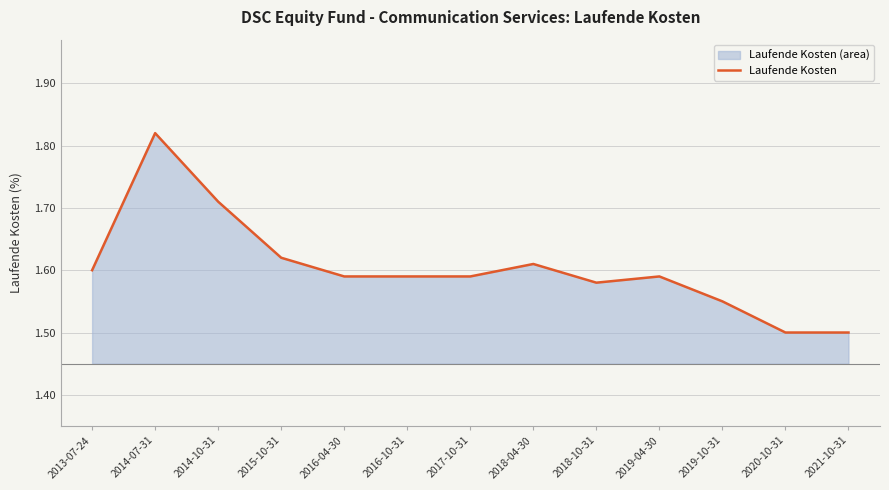

Reading left to right, list all the values displayed in this chart.

1.6	1.8	1.7	1.6	1.6	1.6	1.6	1.6	1.6	1.6	1.6	1.5	1.5